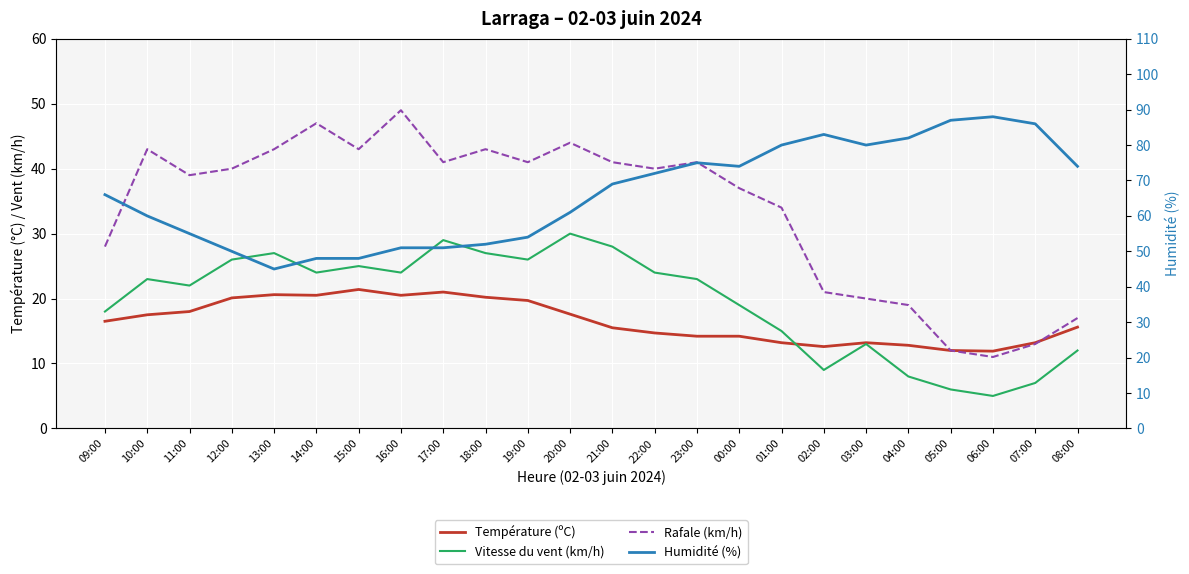

Where is the first local minimum for Température (ºC)?

14:00